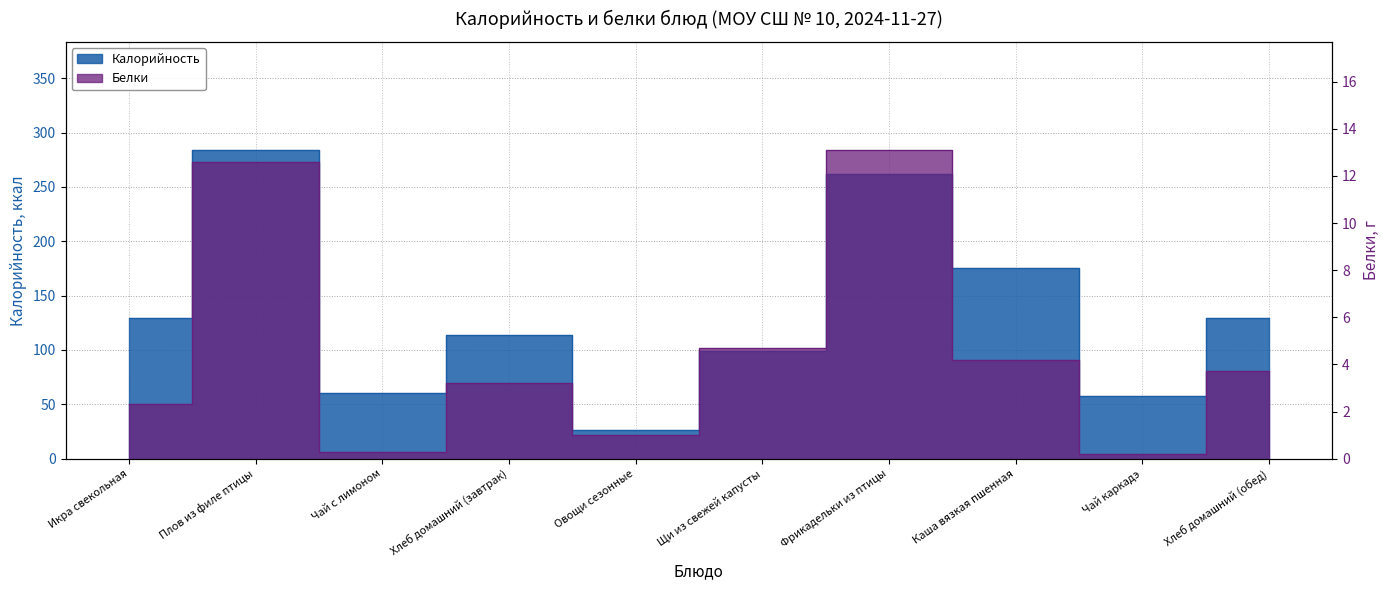

Between Щи из свежей капусты and Фрикадельки из птицы, which series saw the biggest shift?

Калорийность